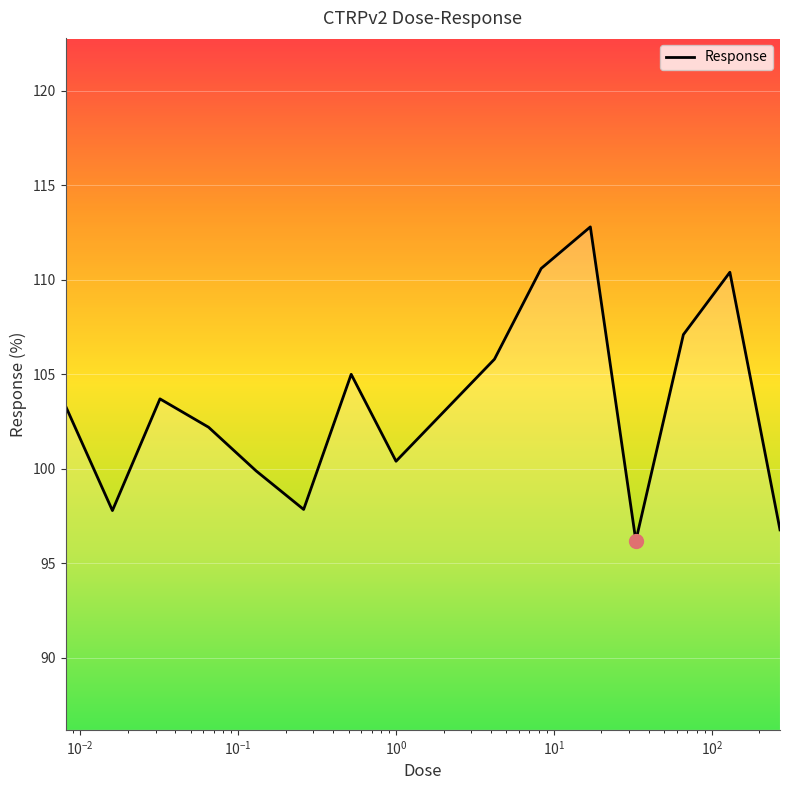

Does the chart display data point markers on the line(s)?

No